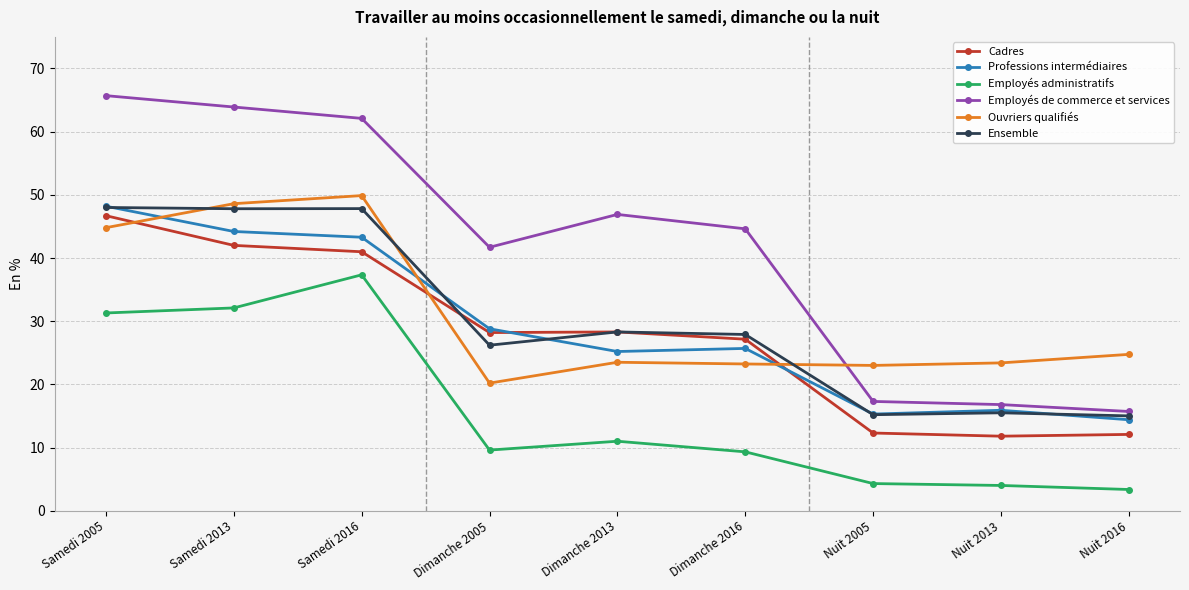

What is the difference between the second highest and second lowest values in the Ensemble series?

32.6